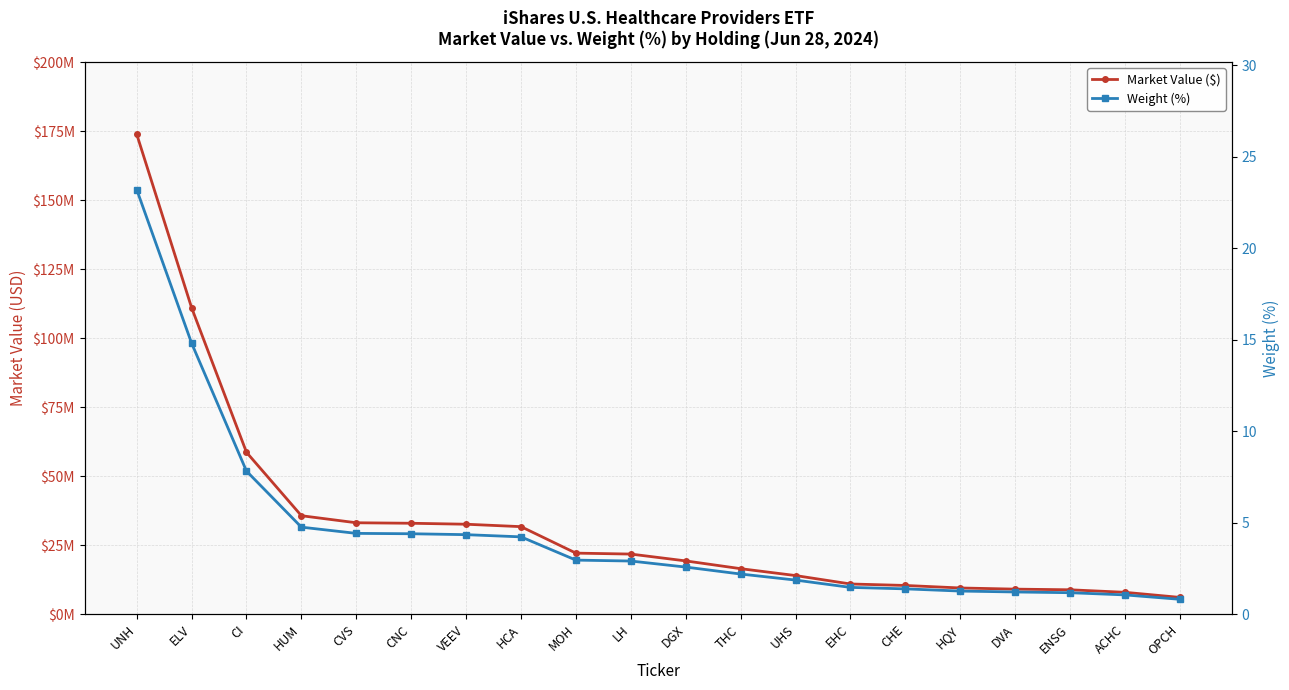

Is it true that Market Value ($) equals 10843139.2 at LH?

False